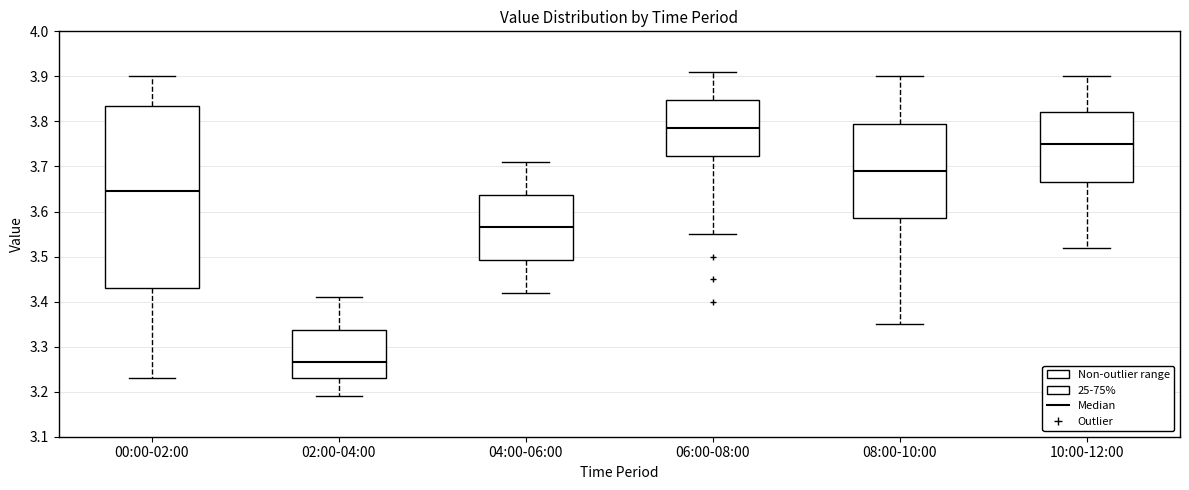

Which box has the lowest median line?

02:00-04:00